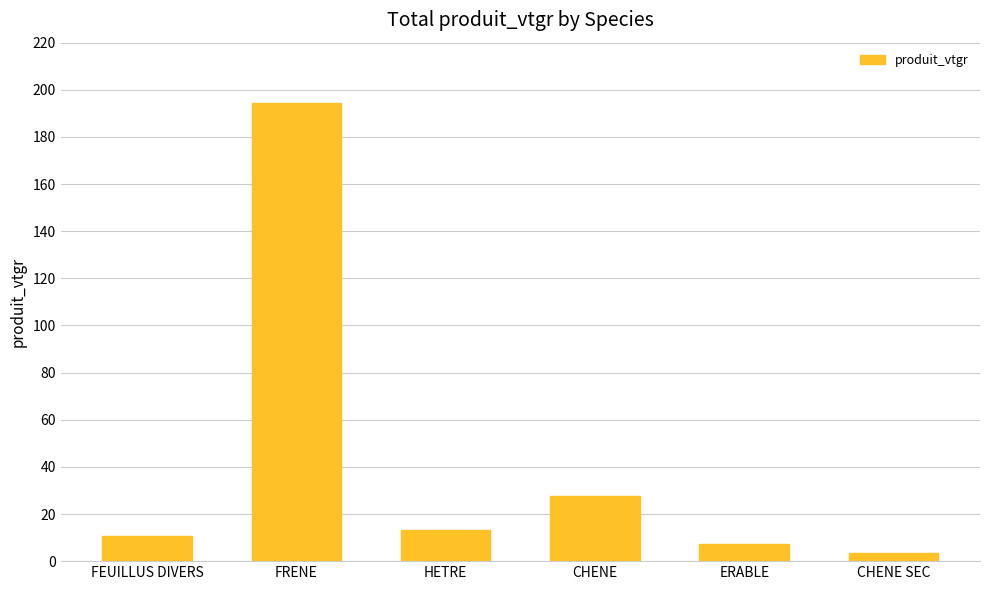

What is the change in value from CHENE to CHENE SEC?

-24.1